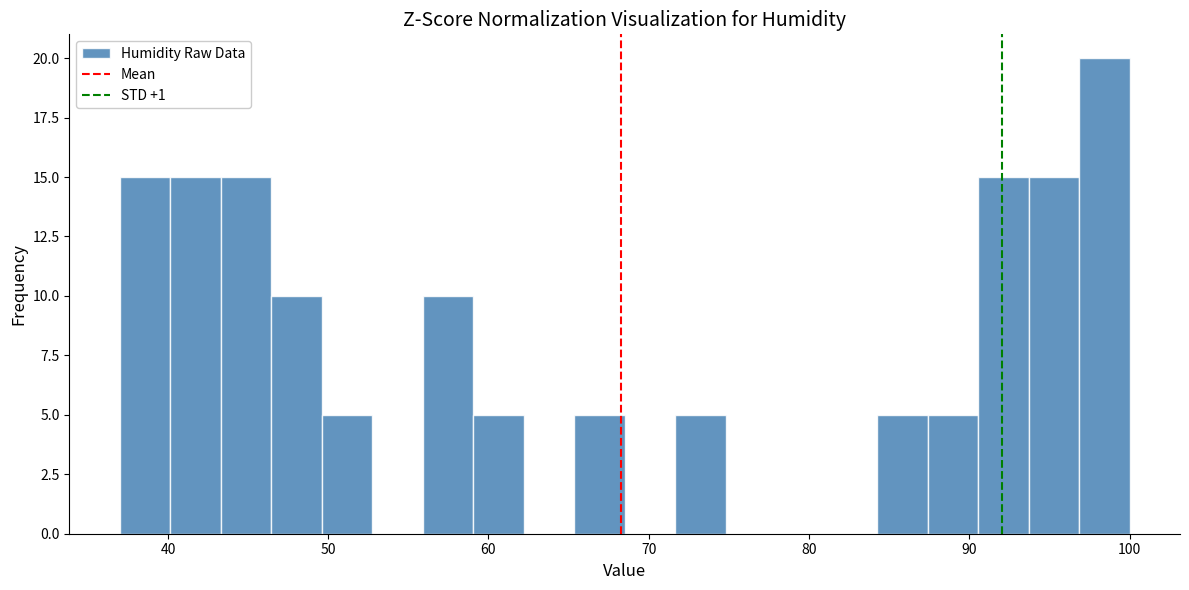

Around what value on the x-axis is the tallest bar? Give the approximate position of its centre, as read against the axis.

98